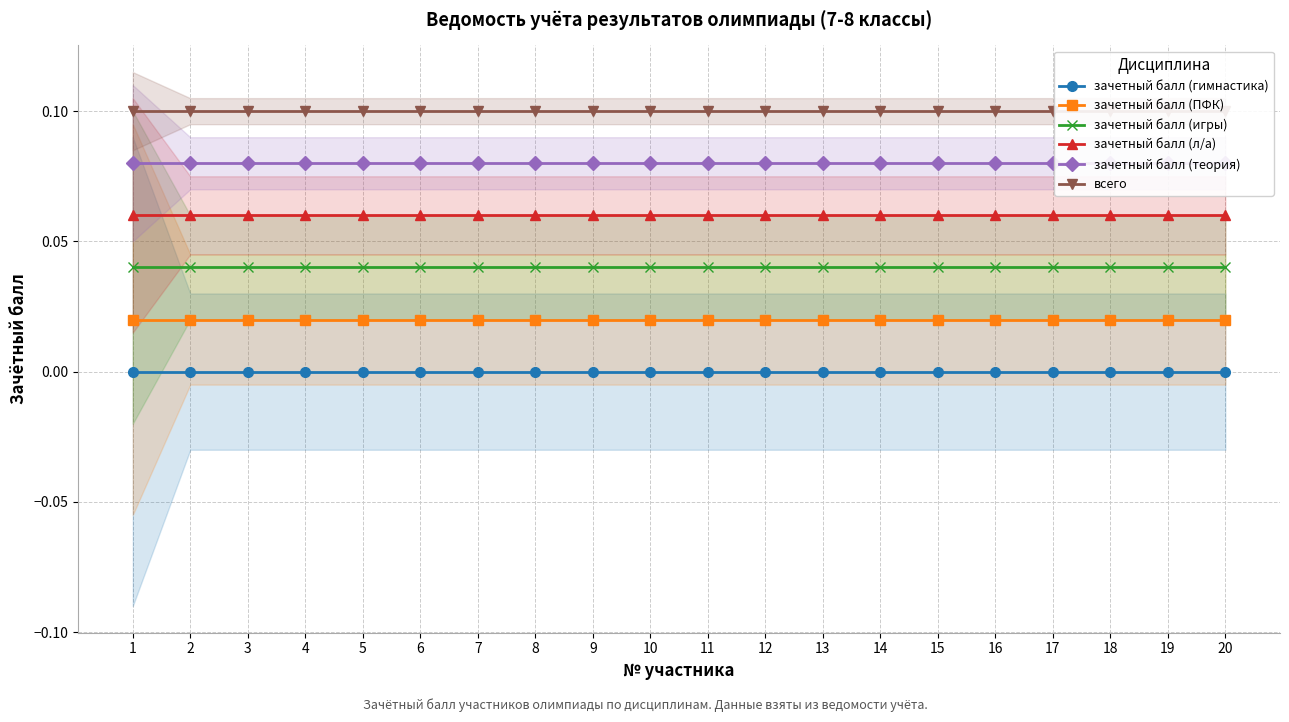

How many series are shown in this chart?

6